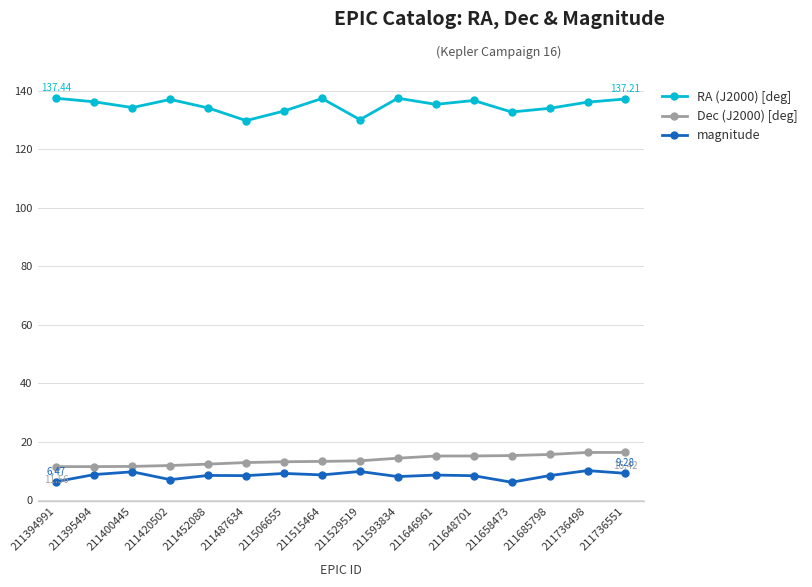

Rank the series by their maximum value, from highest to lowest.

RA (J2000) [deg], Dec (J2000) [deg], magnitude